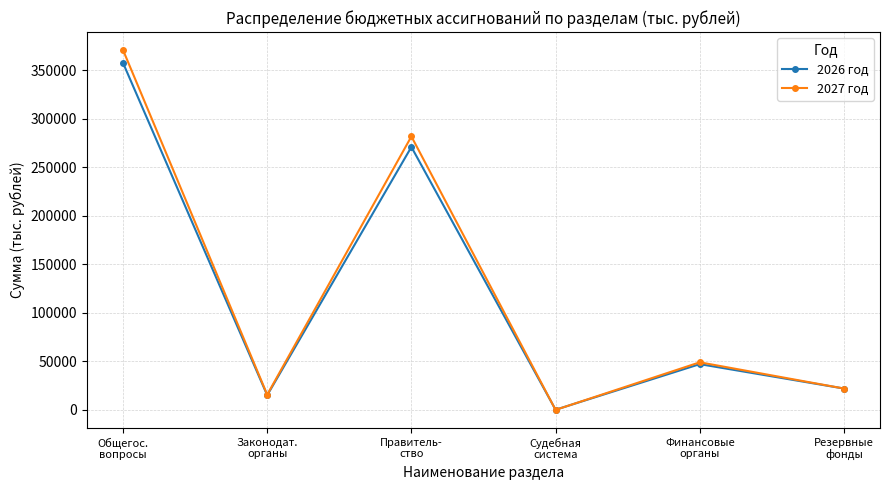

In 2026 год, how many points are lower than both neighbors (excluding endpoints)?

2